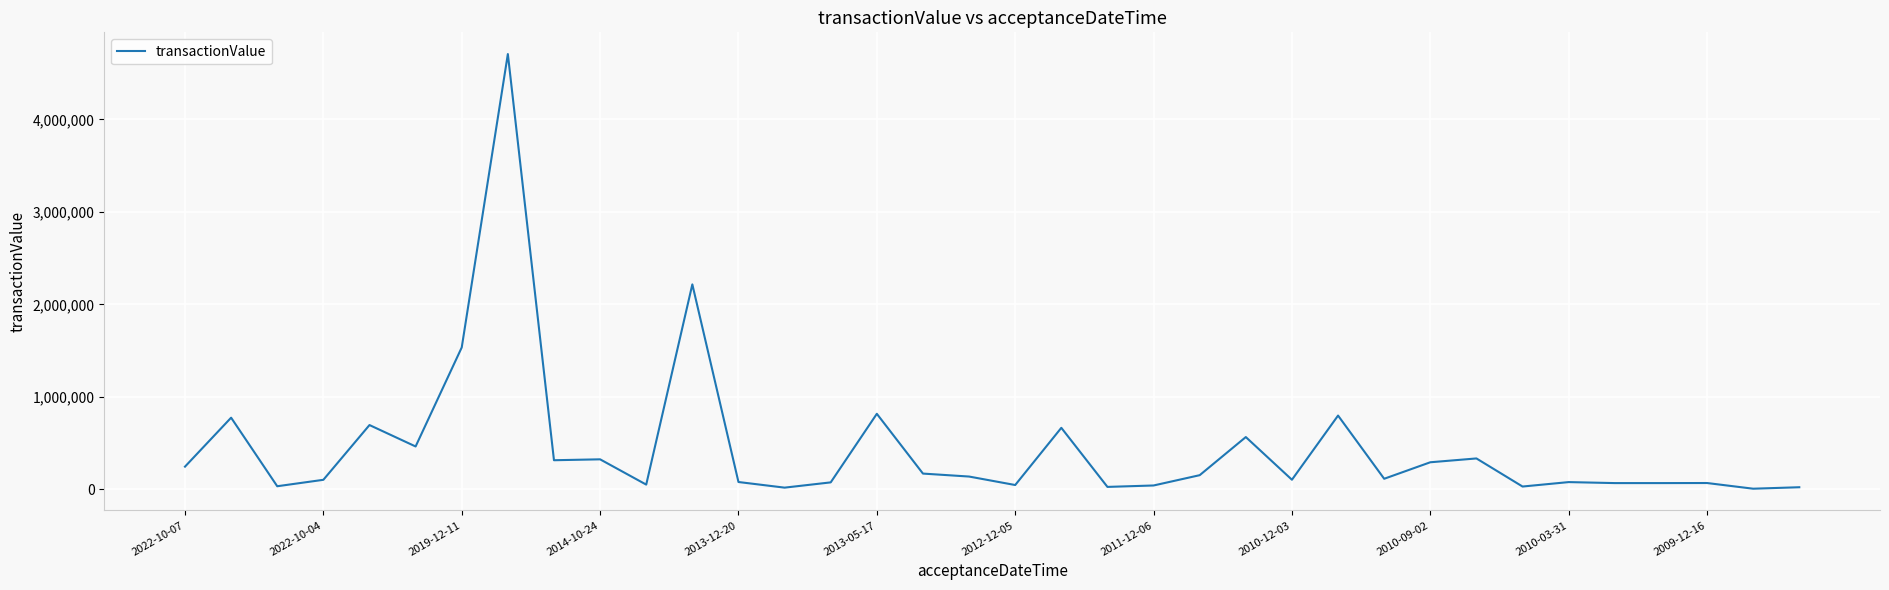

What is the difference between the maximum and minimum values?

4698835